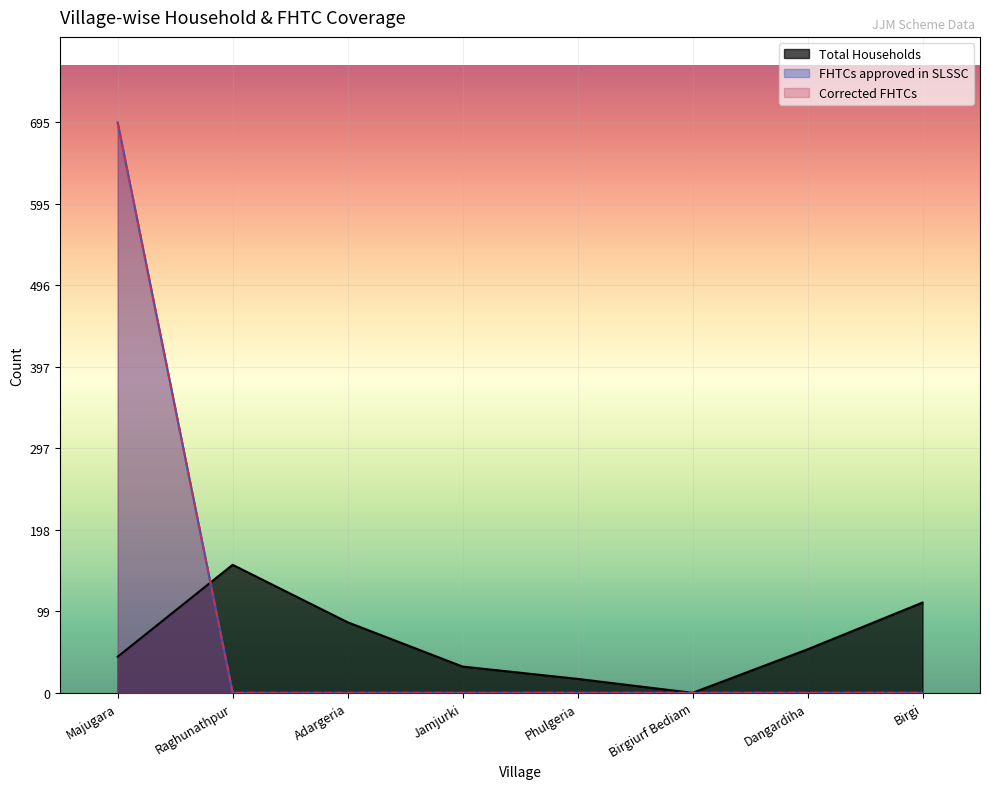

Is the value of Corrected FHTCs at Majugara greater than the value of Total Households at Majugara?

Yes